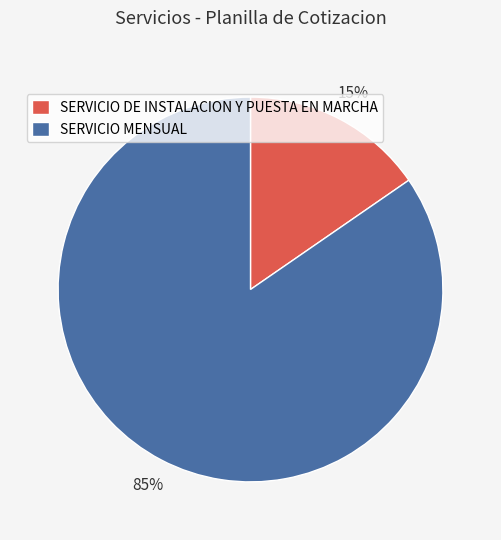

True or false: SERVICIO MENSUAL accounts for 93% of the total.

False